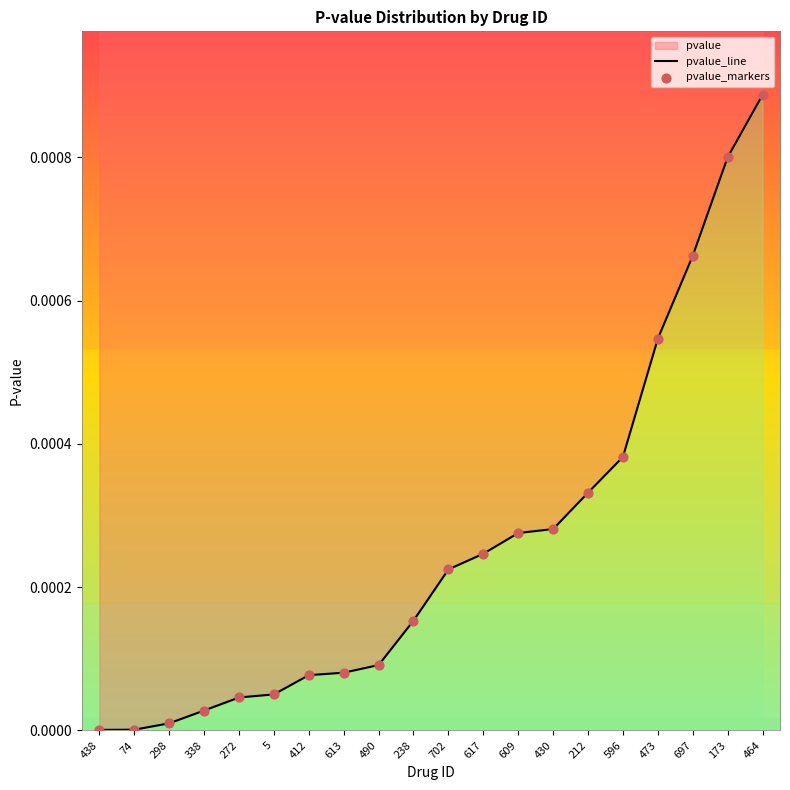

Which has a higher value, 617 or 473?

473